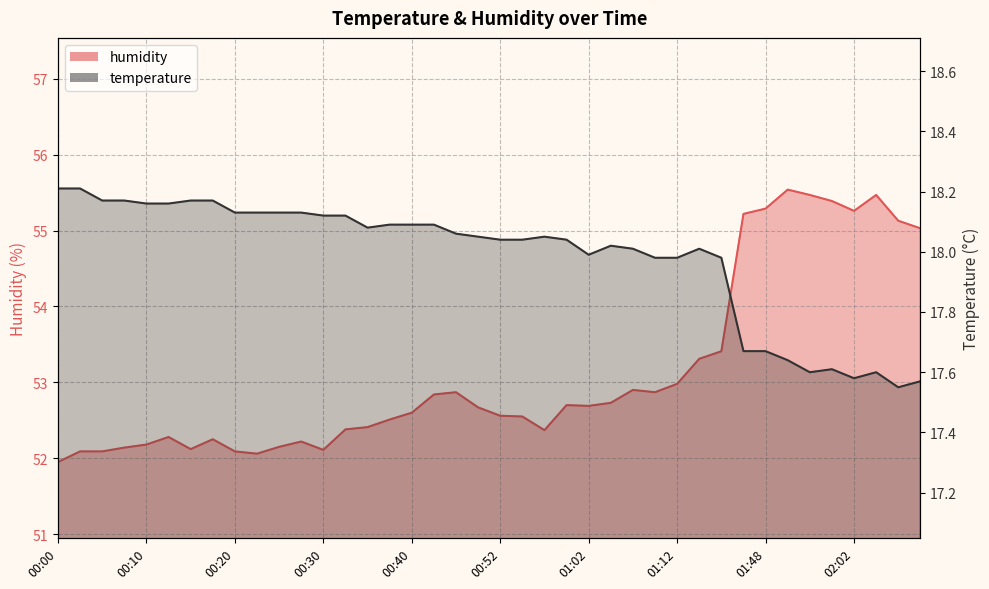

At which label does humidity first exceed 52?

00:03